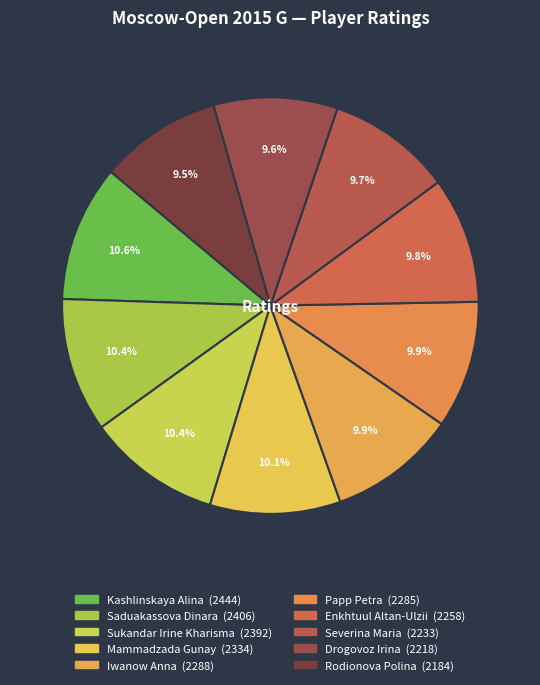

What is the change in value from Severina Maria to Rodionova Polina?

-49